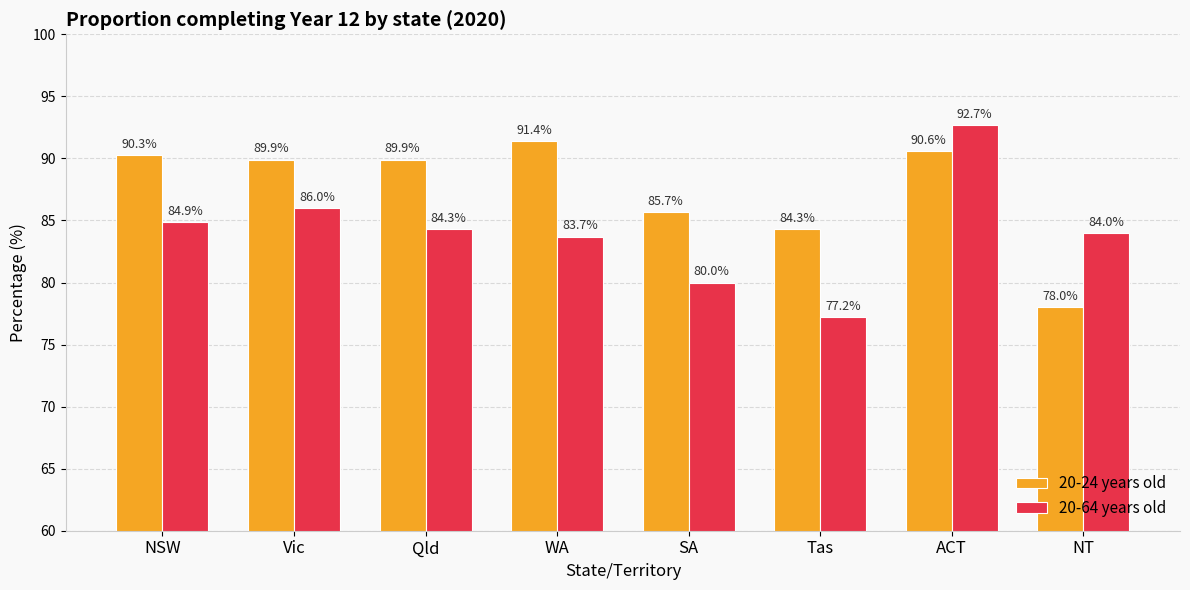

Reading left to right, what are all the values shown in this chart?

20-24 years old: 90.3	89.9	89.9	91.4	85.7	84.3	90.6	78.0
20-64 years old: 84.9	86.0	84.3	83.7	80.0	77.2	92.7	84.0